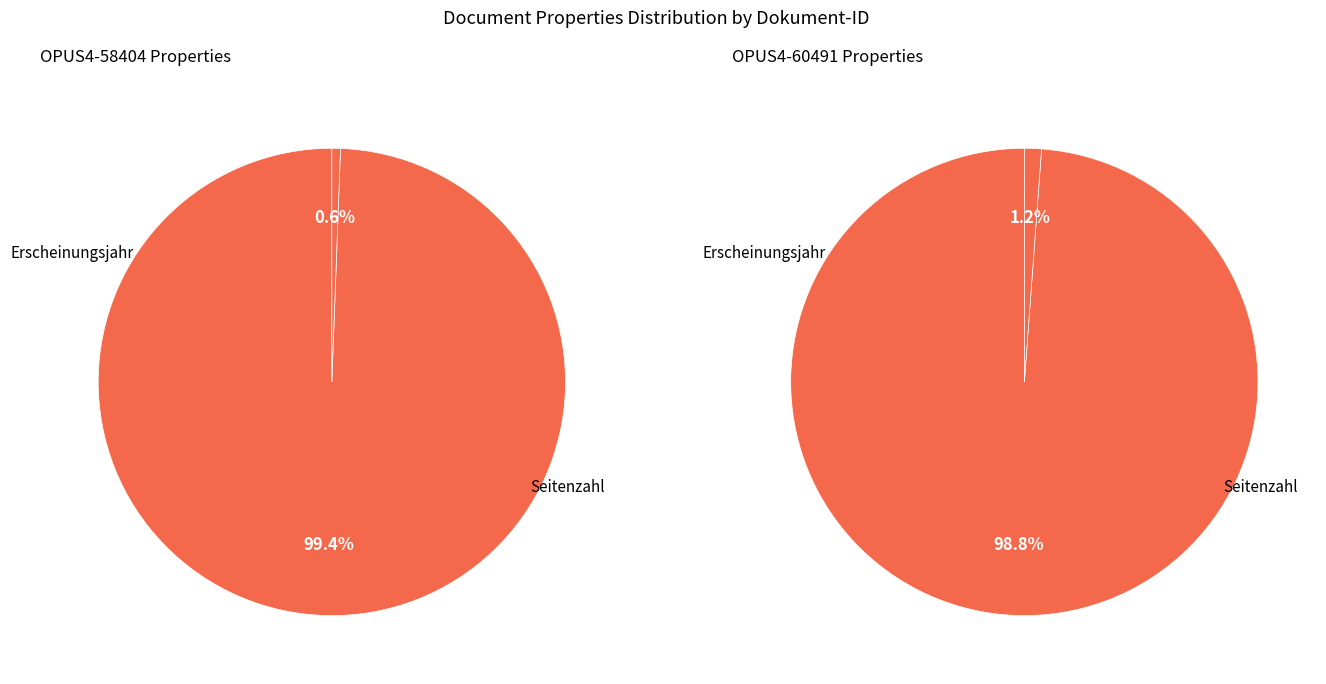

Is the sum of Seitenzahl and Erscheinungsjahr greater than half?

Yes